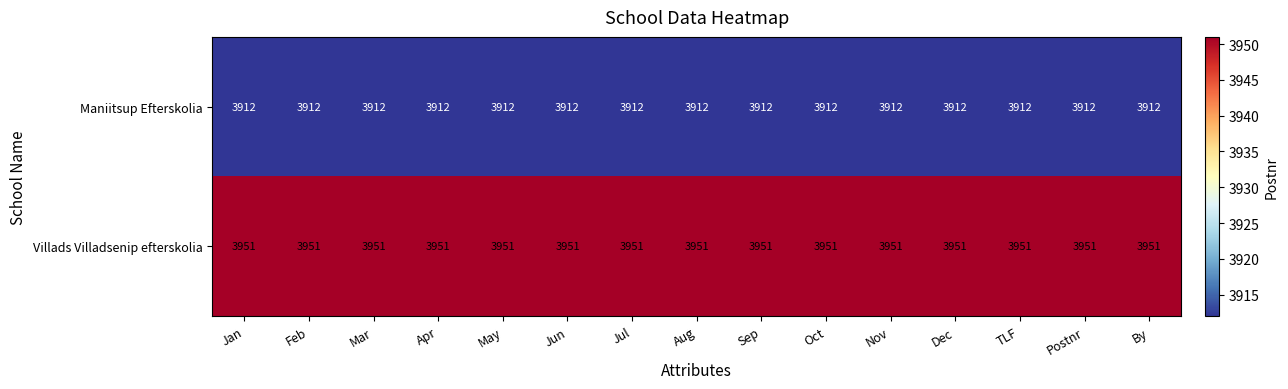

Which series has the largest total across all categories?

Villads Villadsenip efterskolia